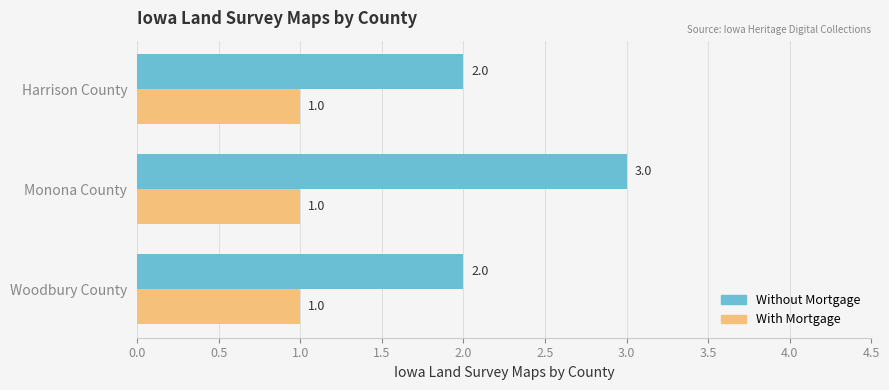

At which category is the sum across all series the highest?

Monona County